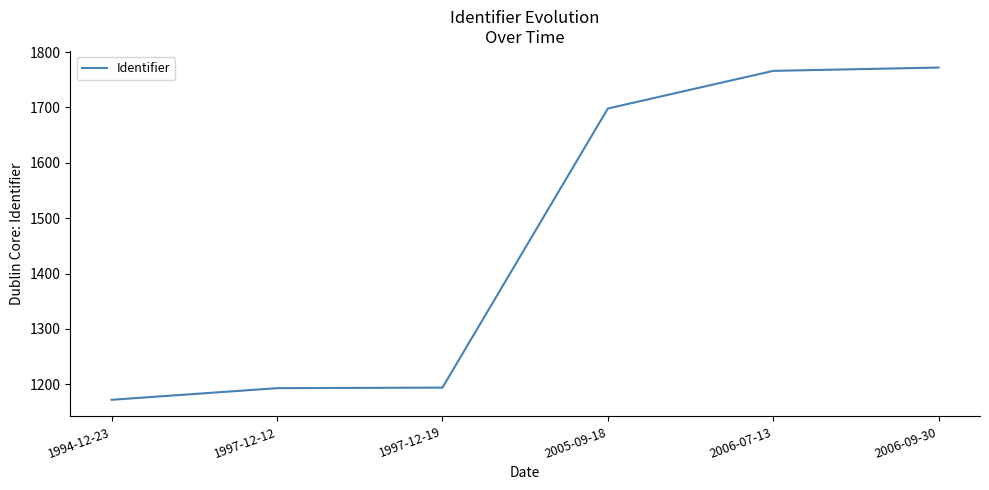

What is the ratio of the value at 2006-09-30 to the value at 2006-07-13?

1.0